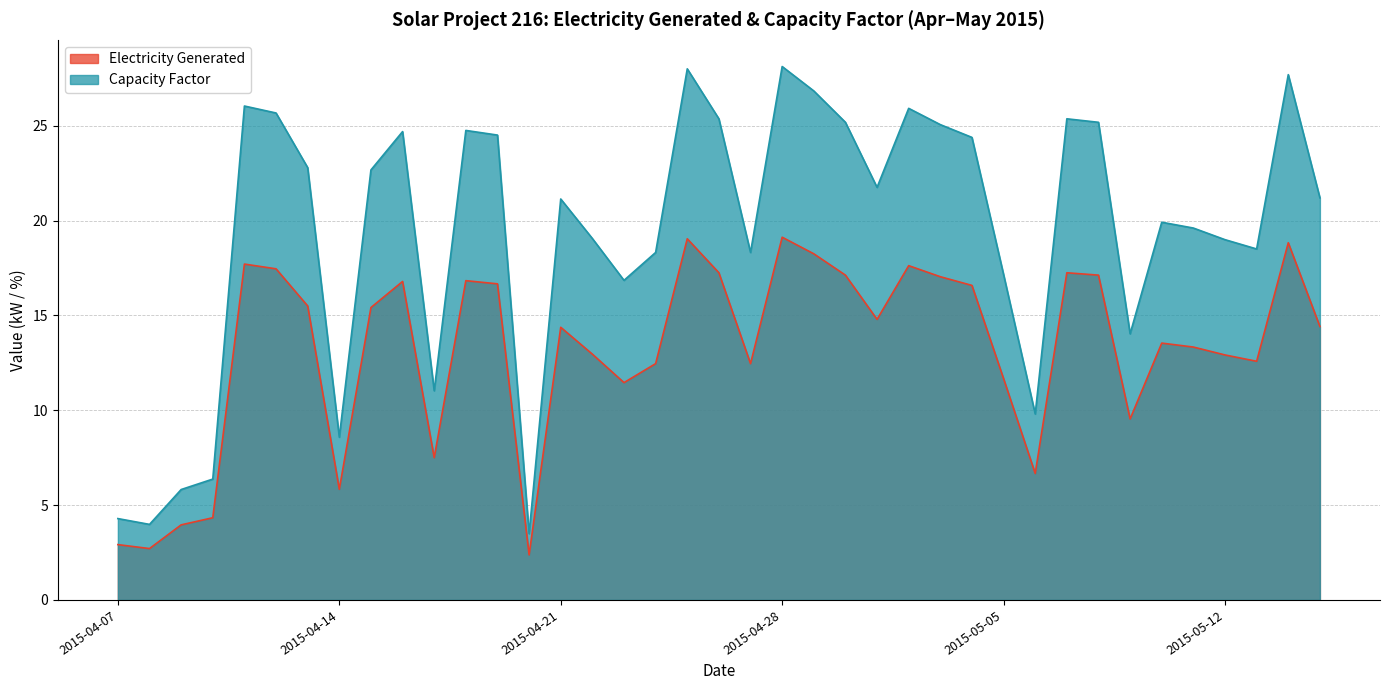

How many interior local peaks does the Electricity Generated series have?

10